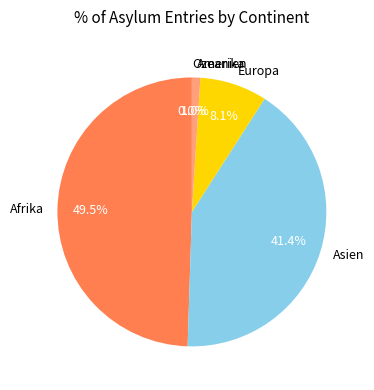

What portion of the pie excludes Europa?

91.9%